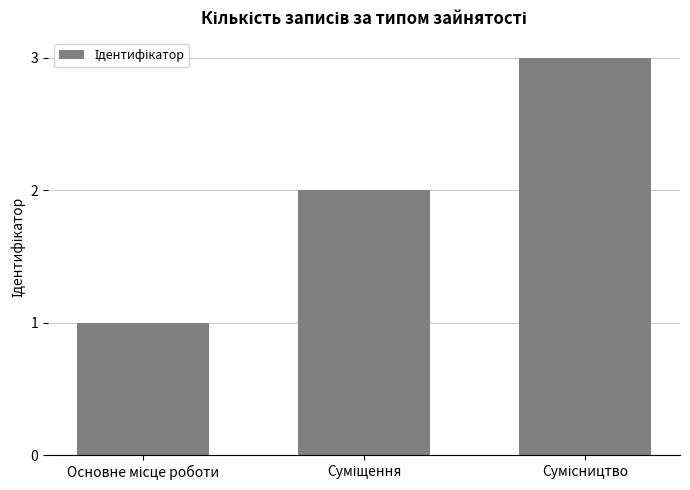

What is the greatest value displayed?

3